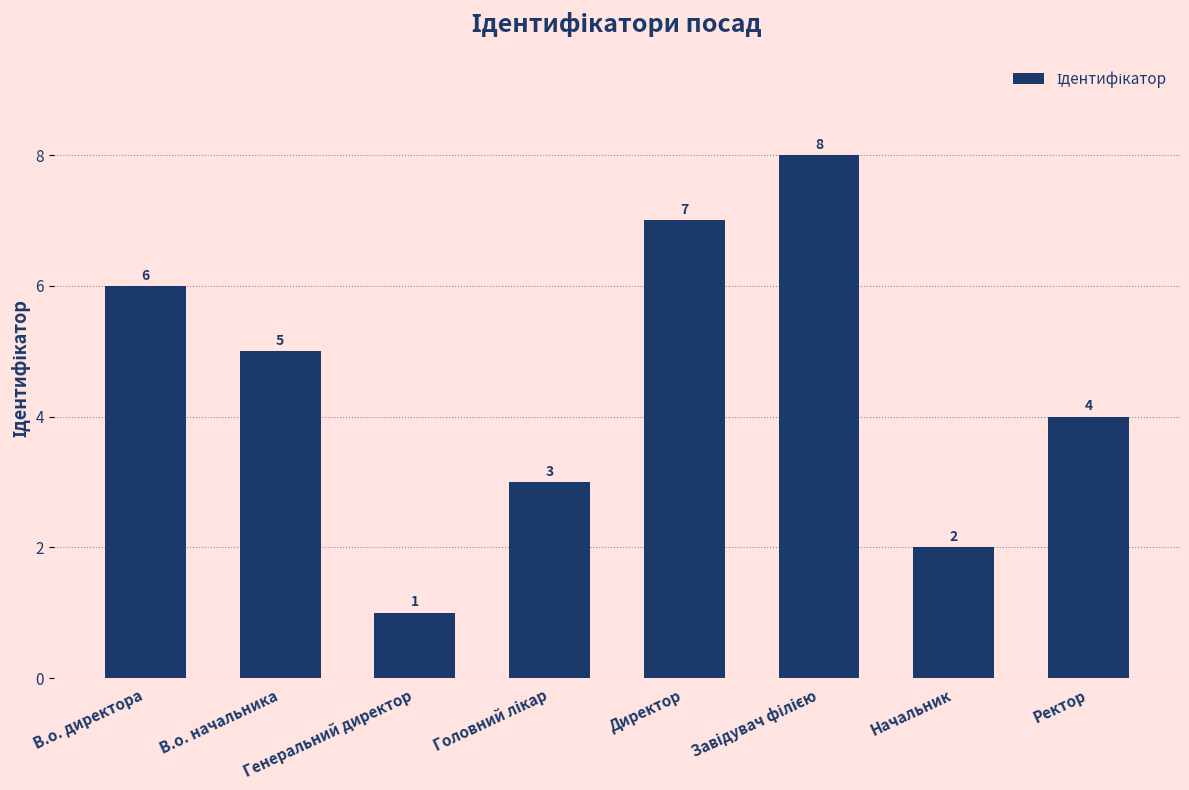

What is the value of the 1st bar from the left?

6